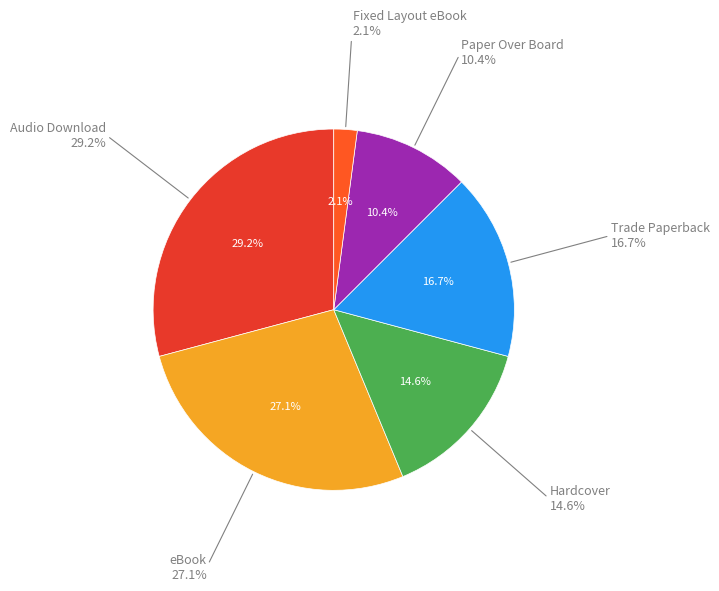

What portion of the pie excludes Trade Paperback?

83.3%